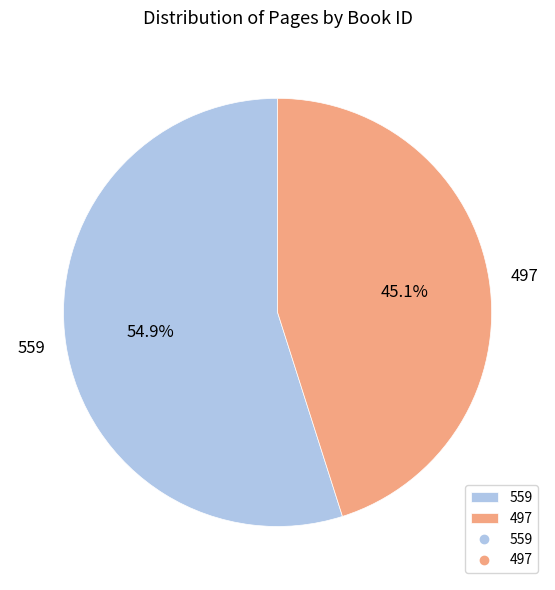

How many segments does this pie chart have?

2